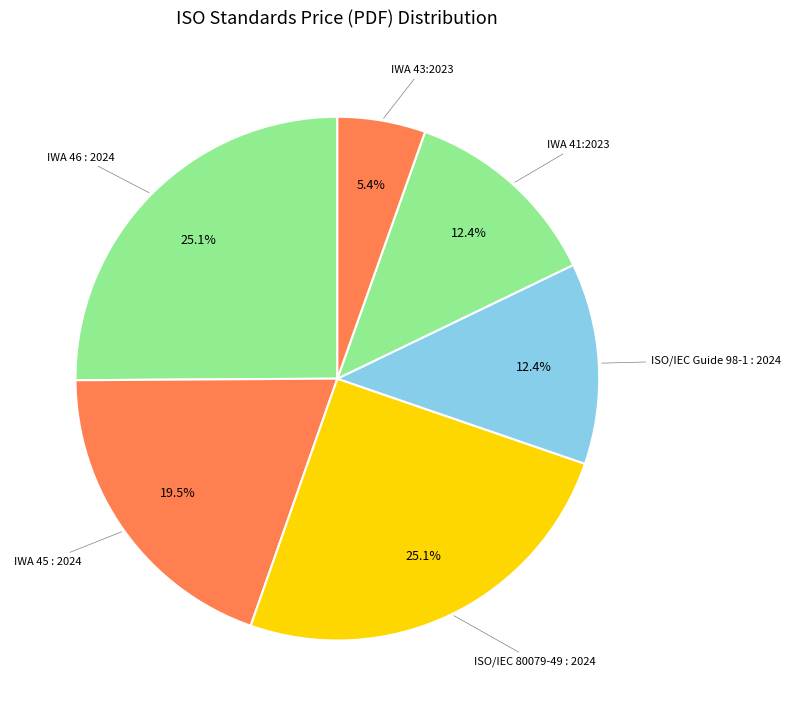

To the nearest percent, what is the combined percentage of IWA 46 : 2024 and IWA 45 : 2024?

45%